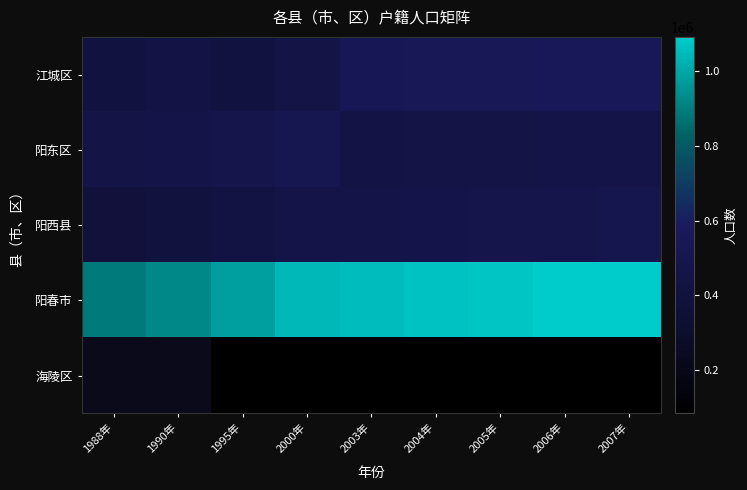

Which series has the largest total across all categories?

阳春市